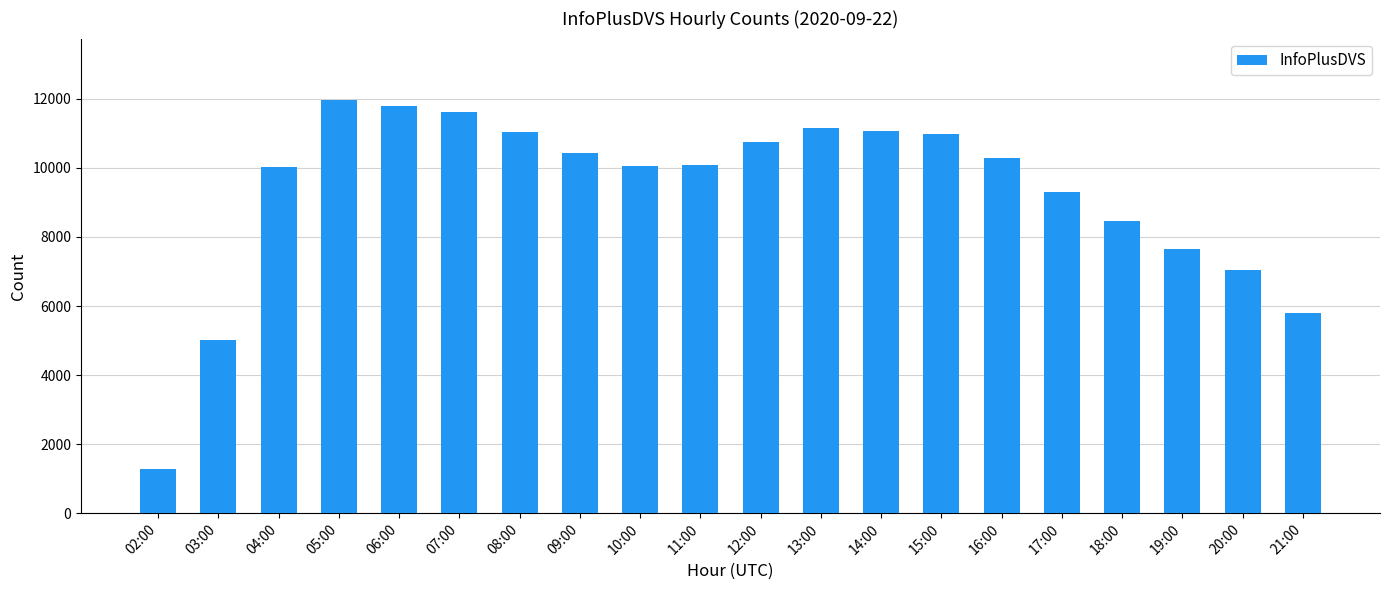

What is the sum of all values?

185841